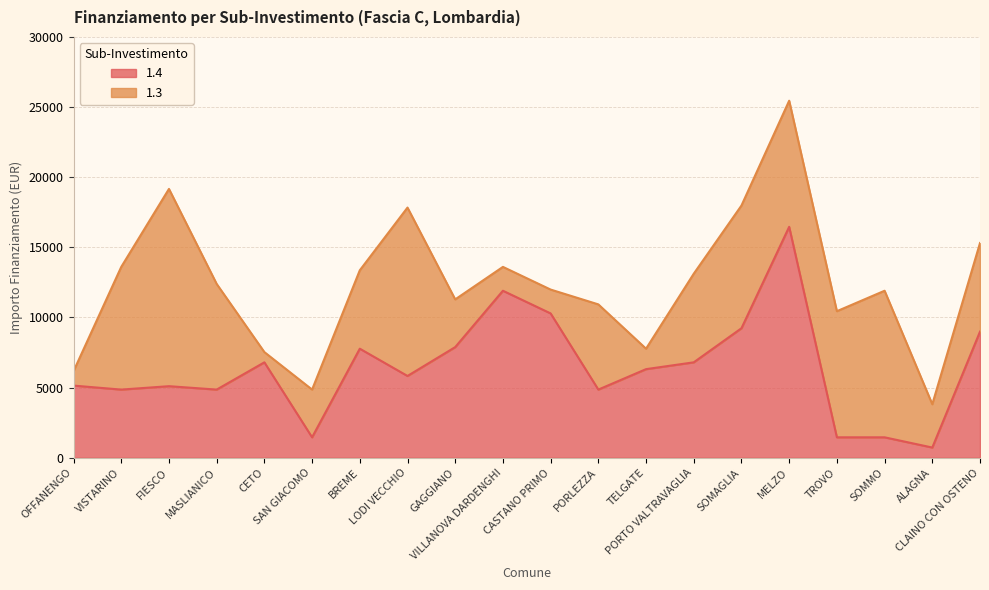

Where does the data first go above 6318?

CETO